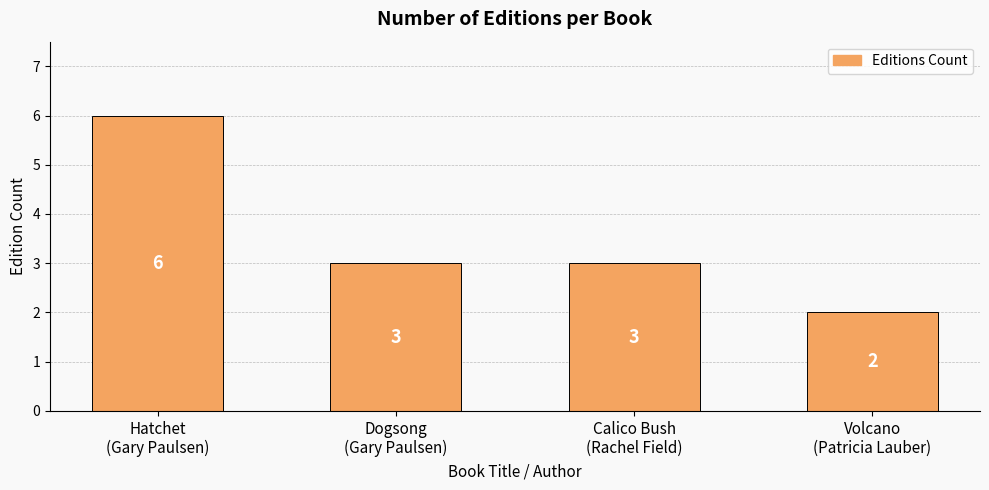

What is the value of the 2nd bar from the left?

3